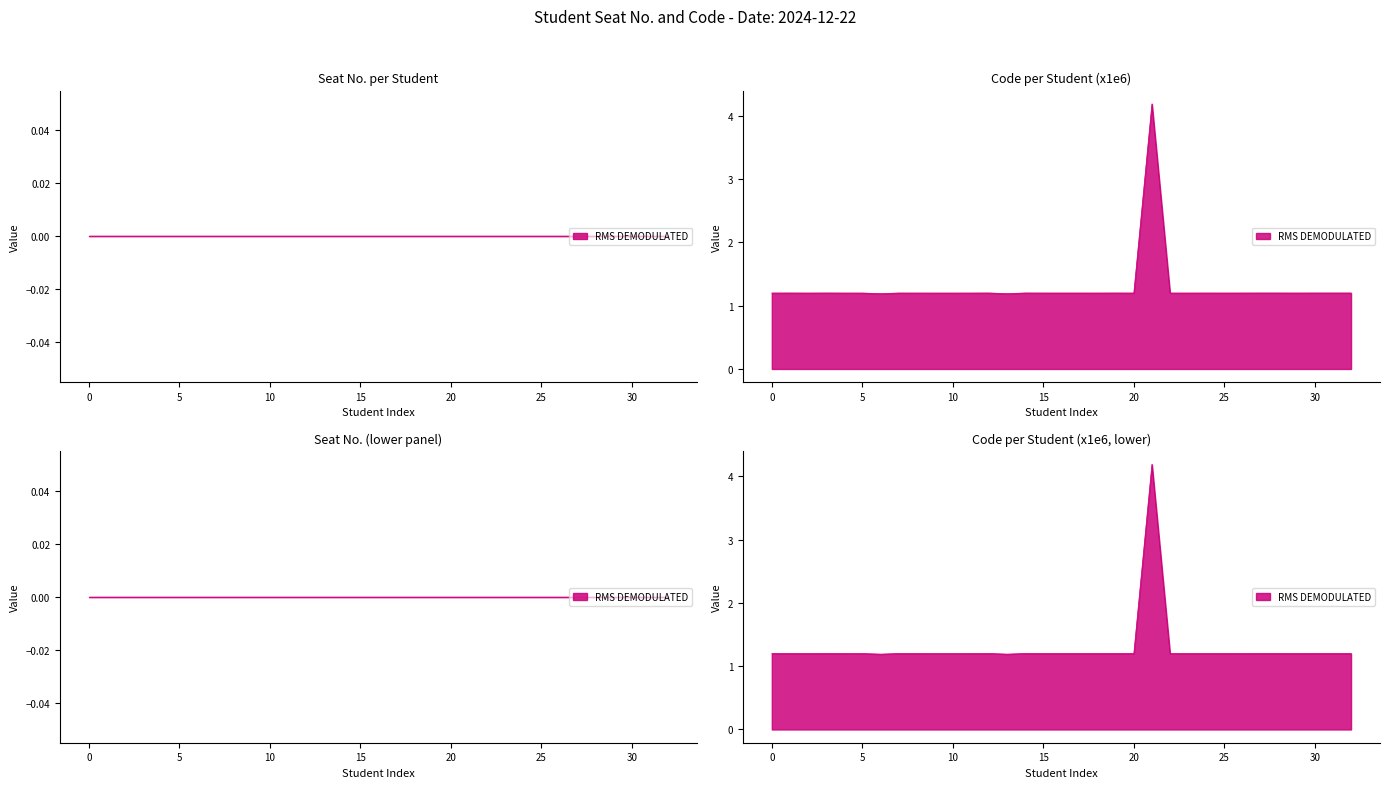

What is the value of the 29th point from the left?

1.2